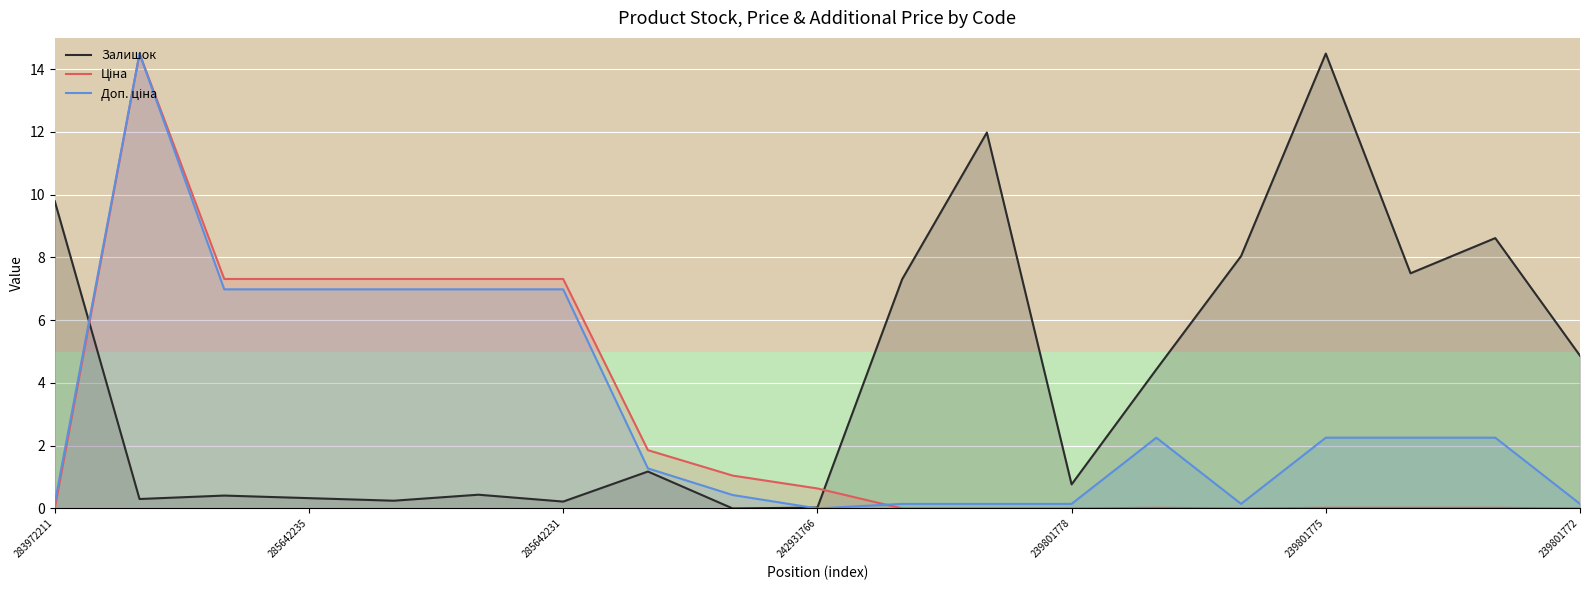

Which series has the largest range (max minus min)?

Залишок